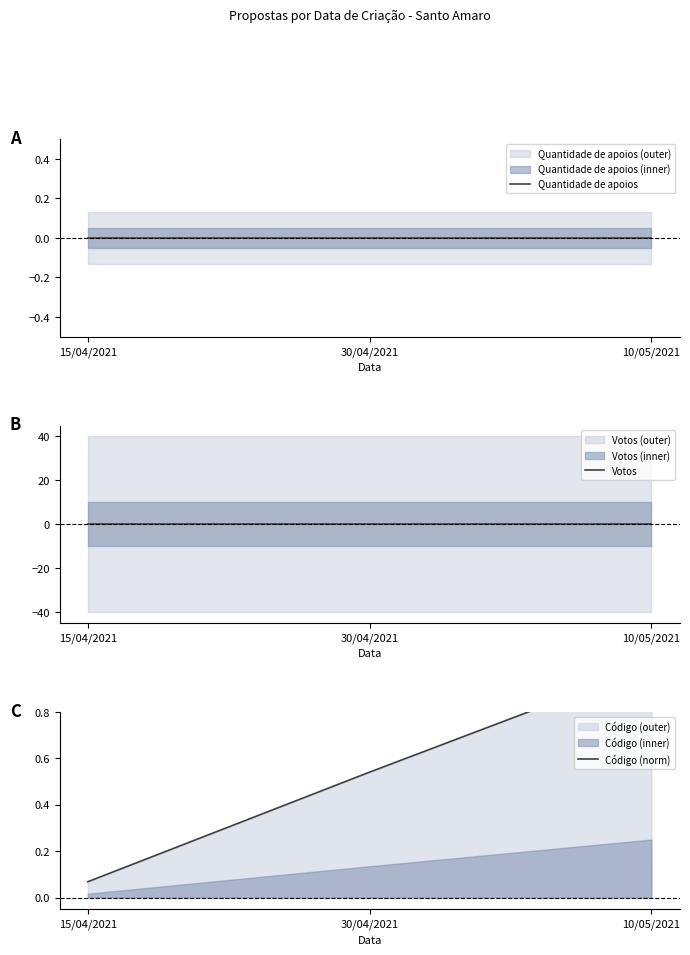

The Quantidade de apoios series shows 0.0 at 15/04/2021. True or false?

True